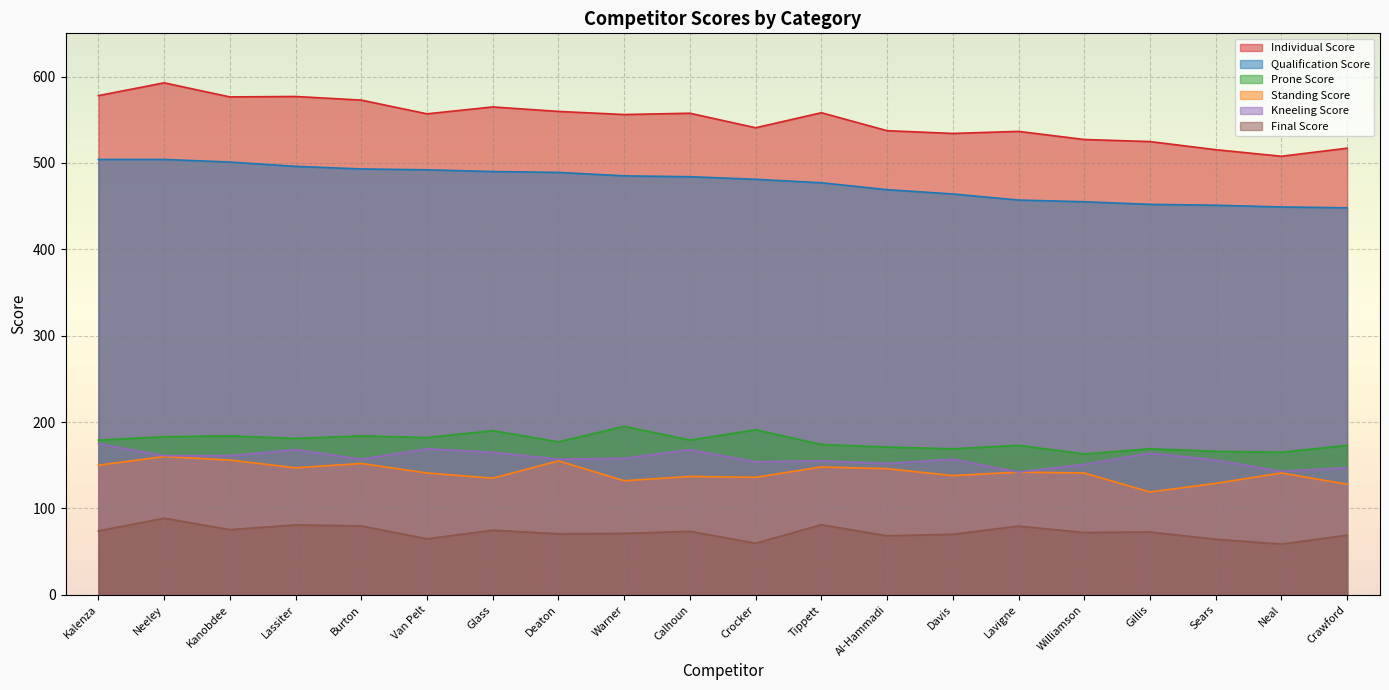

Which series has the largest total across all categories?

Individual Score